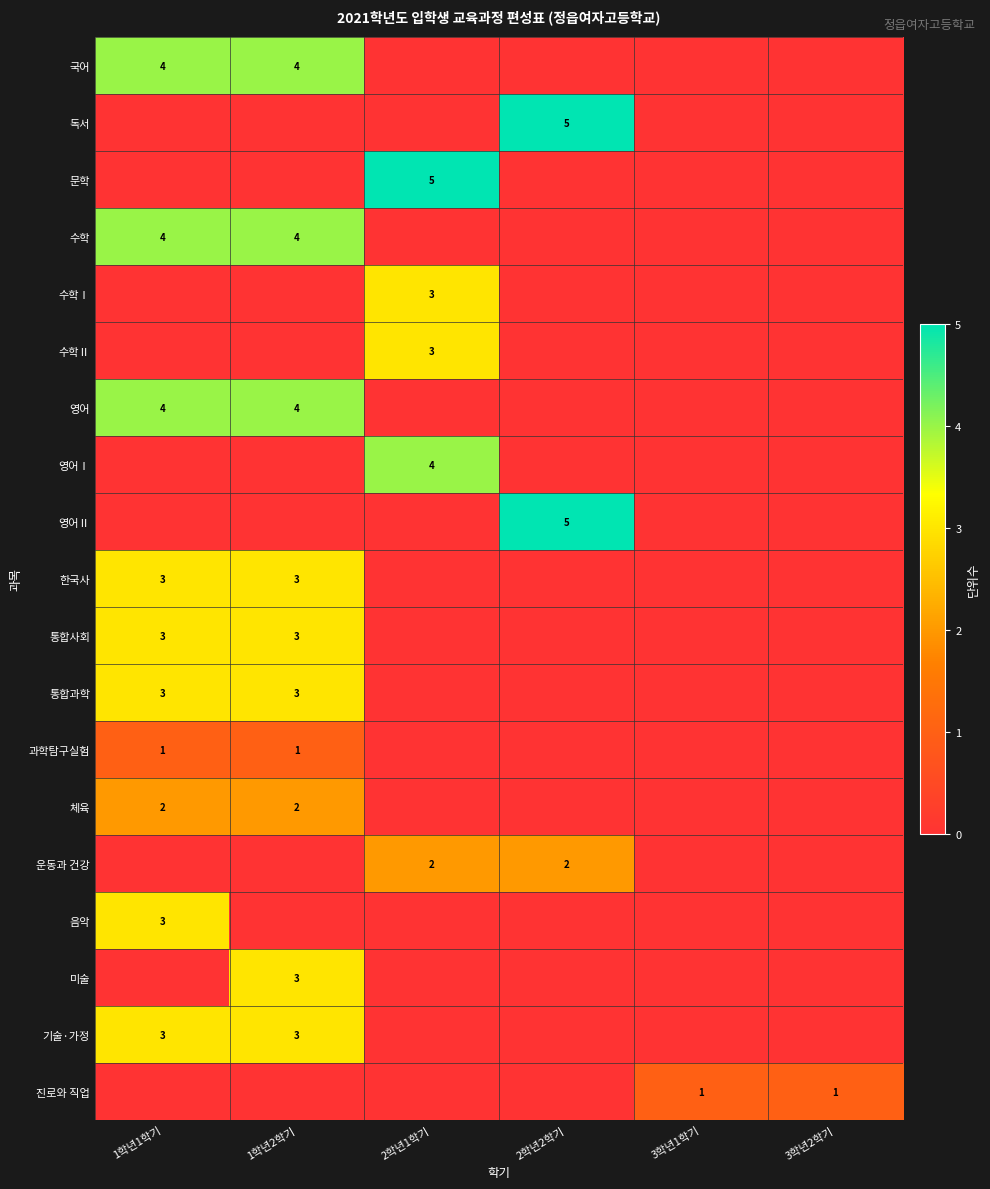

The 한국사 series shows 4 at 1학년2학기. True or false?

False